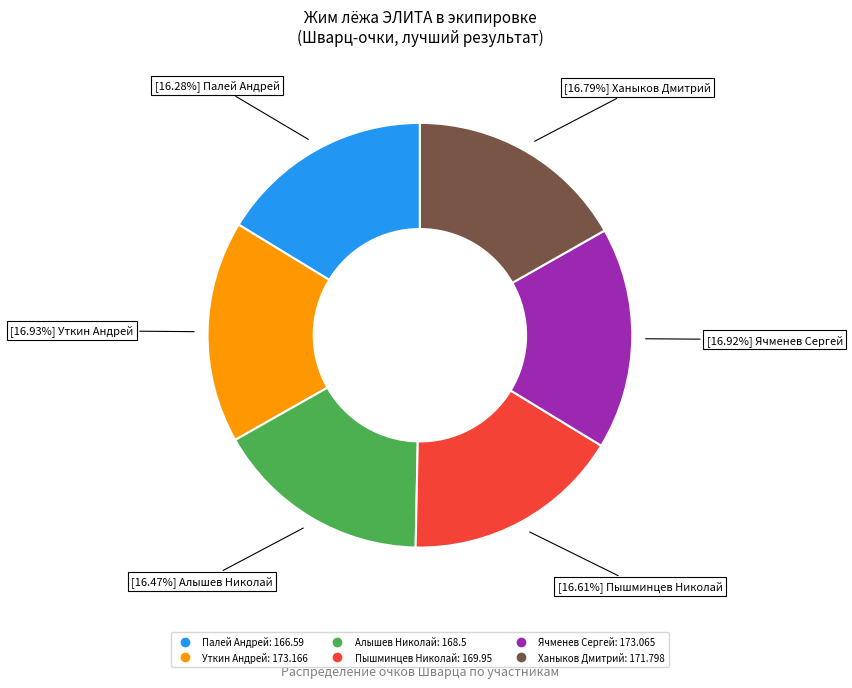

How many segments does this pie chart have?

6